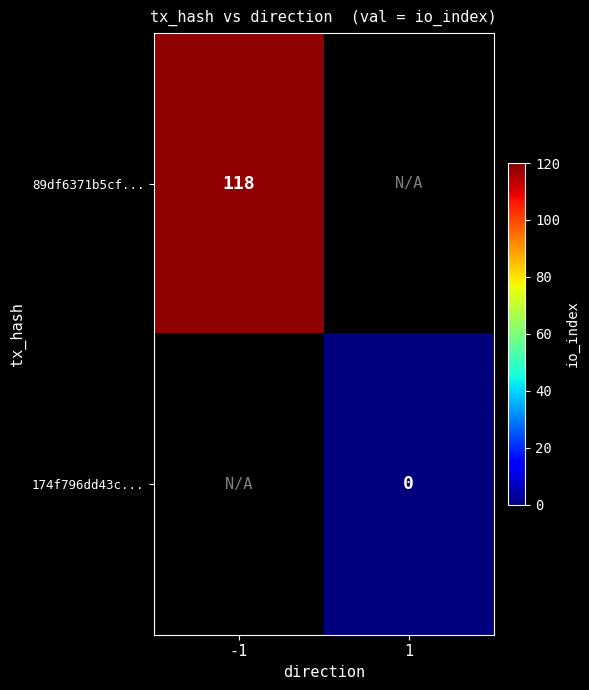

The 89df6371b5cf... series shows 209 at -1. True or false?

False